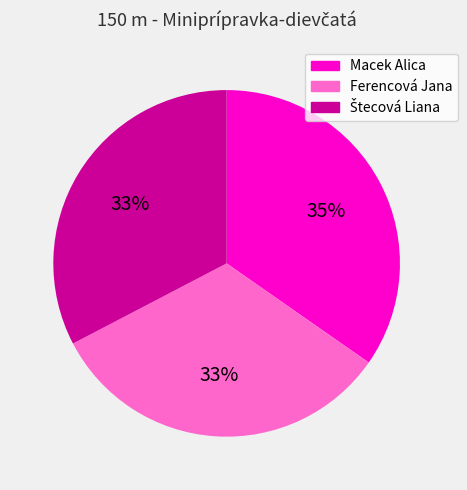

To the nearest percent, what portion does Ferencová Jana represent?

33%